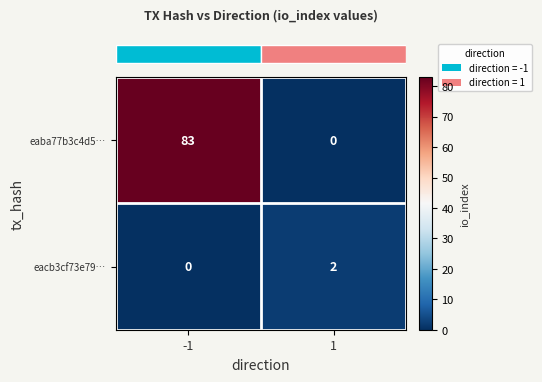

What is the difference between the maximum and minimum values in the eaba77b3c4d5… series?

83